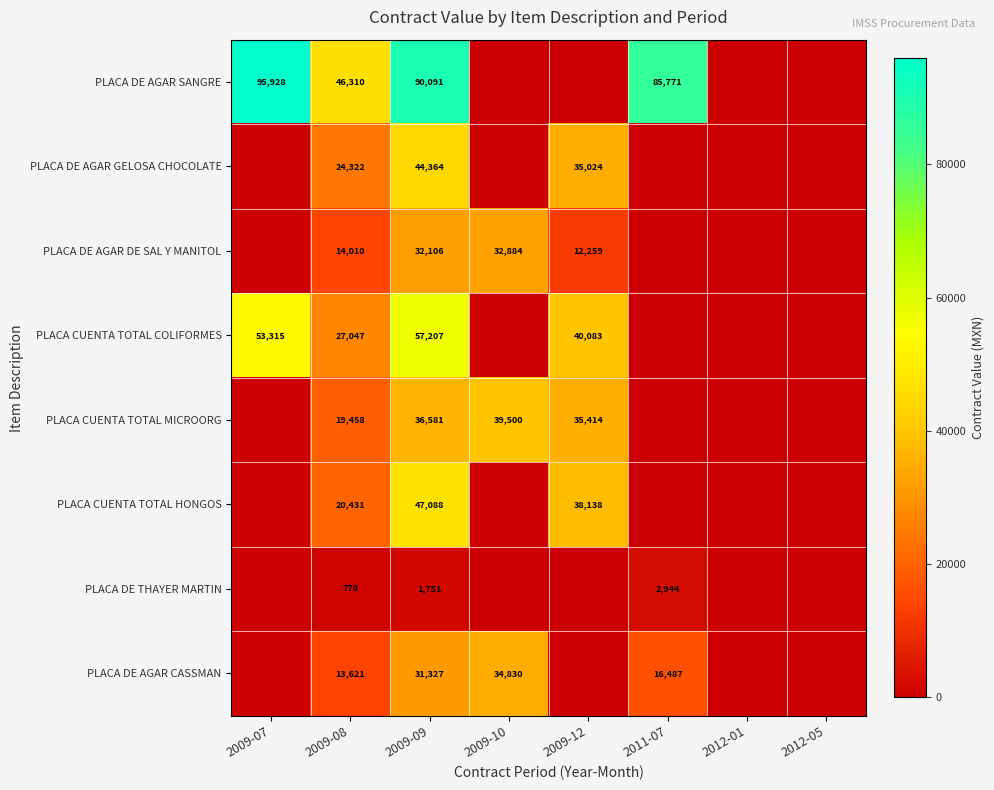

Is the value of PLACA CUENTA TOTAL MICROORG at 2009-08 greater than the value of PLACA CUENTA TOTAL COLIFORMES at 2009-09?

No